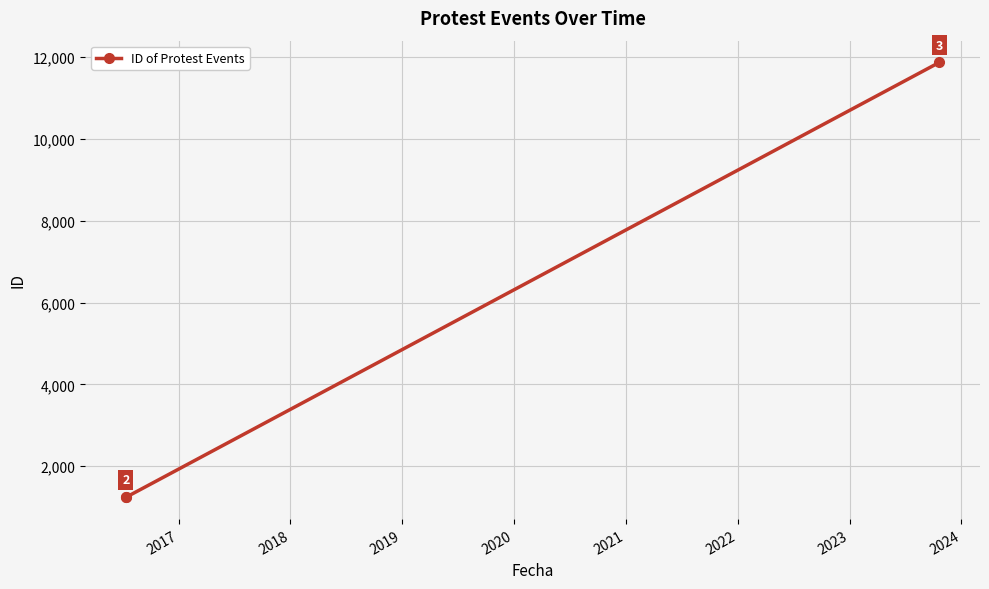

What is the value of the 3rd point from the left?

11872